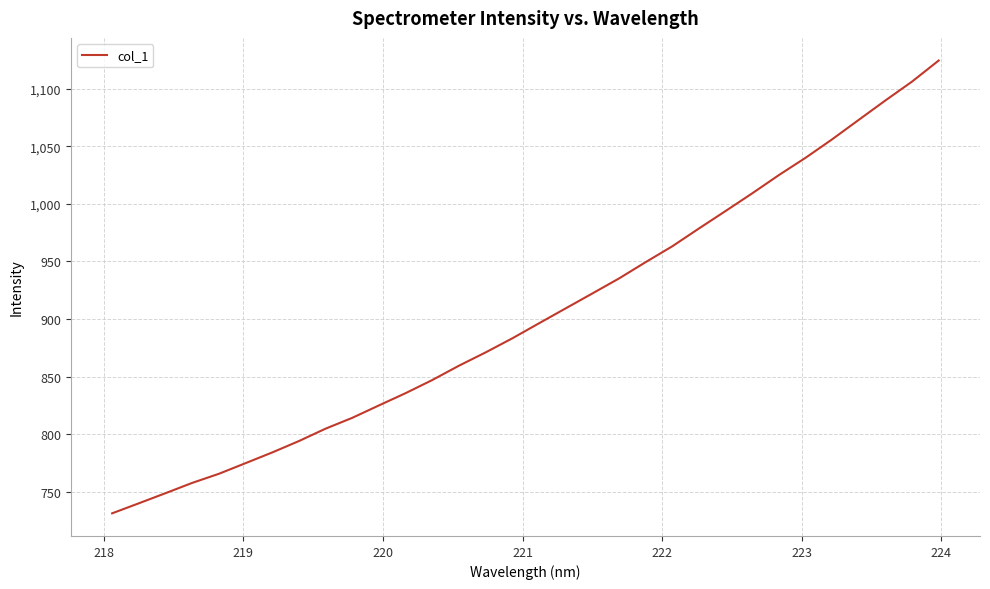

What is the smallest value displayed?

731.2